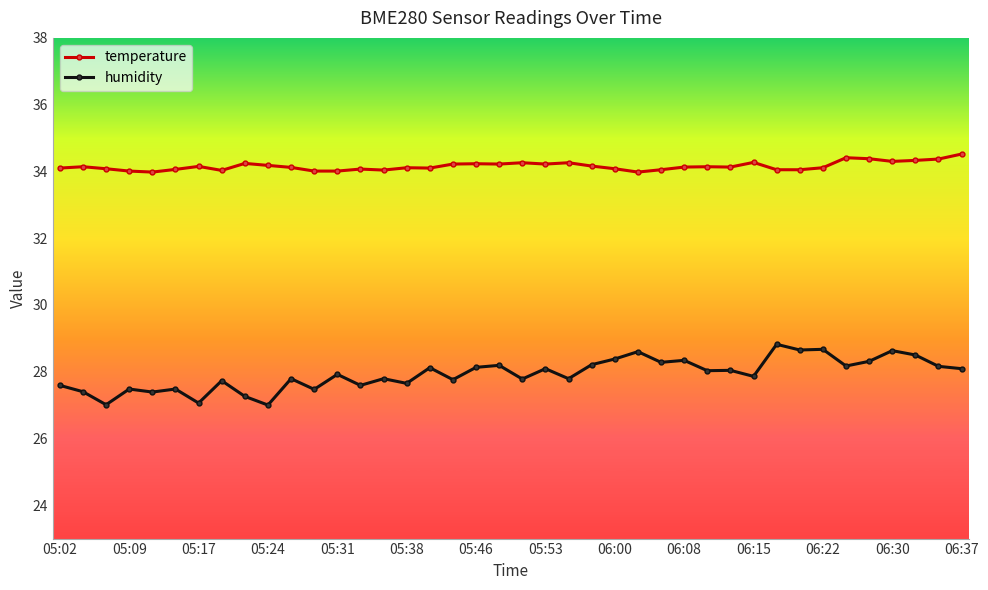

Rank the series by their average value, from lowest to highest.

humidity, temperature